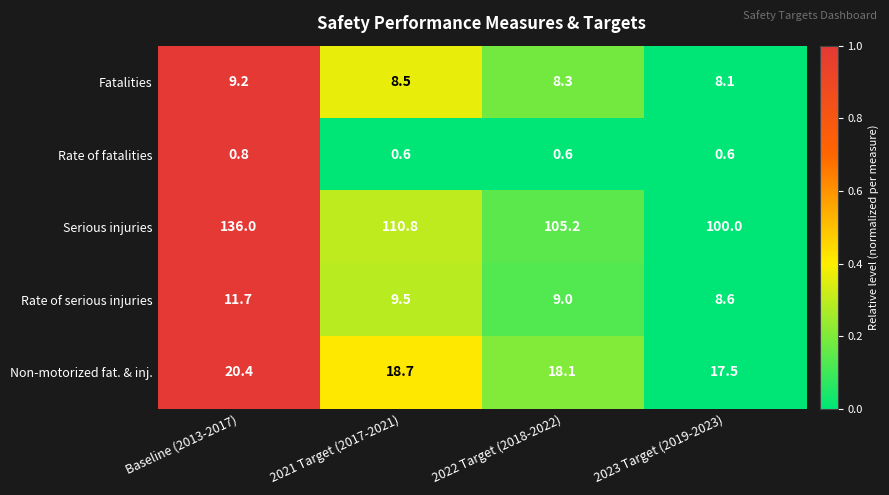

Count the number of data series in this chart.

5